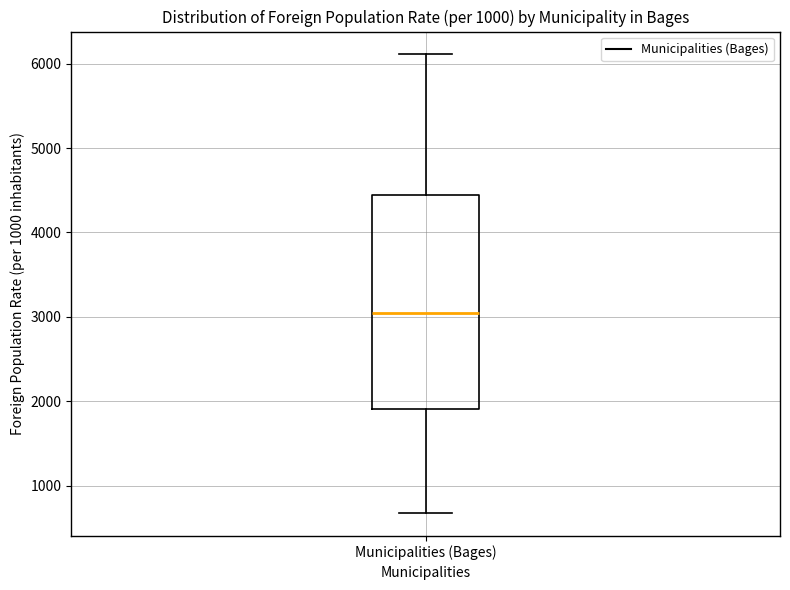

Transcribe this box plot: give where the median line is, the range the box spans, and where the two whiskers end, as read against the y-axis. The values are not printed on the chart, so give them approximately, as read against the axis.

median 3000, box 1900 to 4400, whiskers 700 to 6100